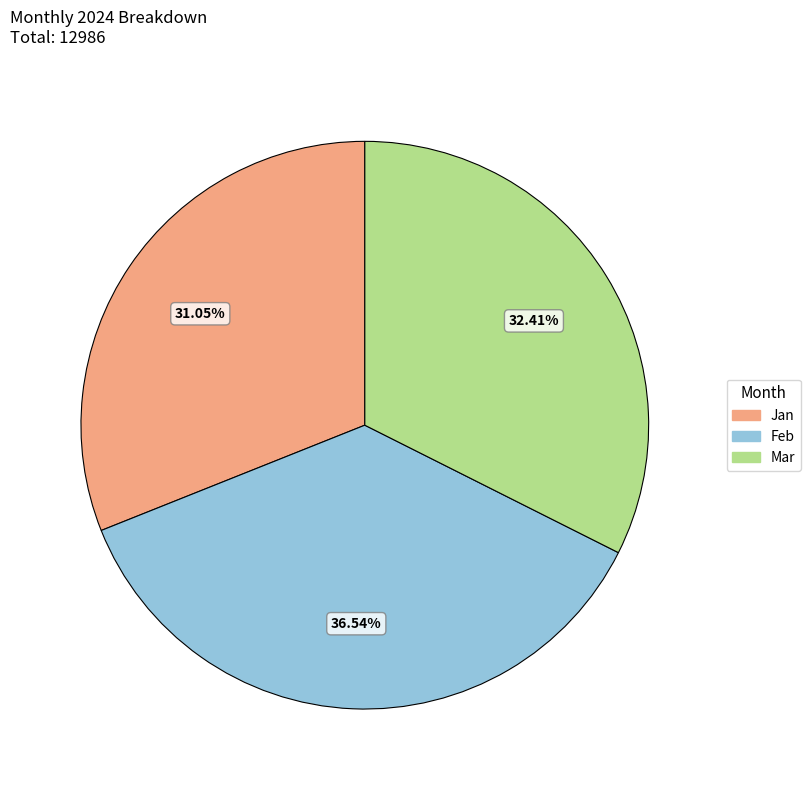

Count the number of slices in the pie.

3